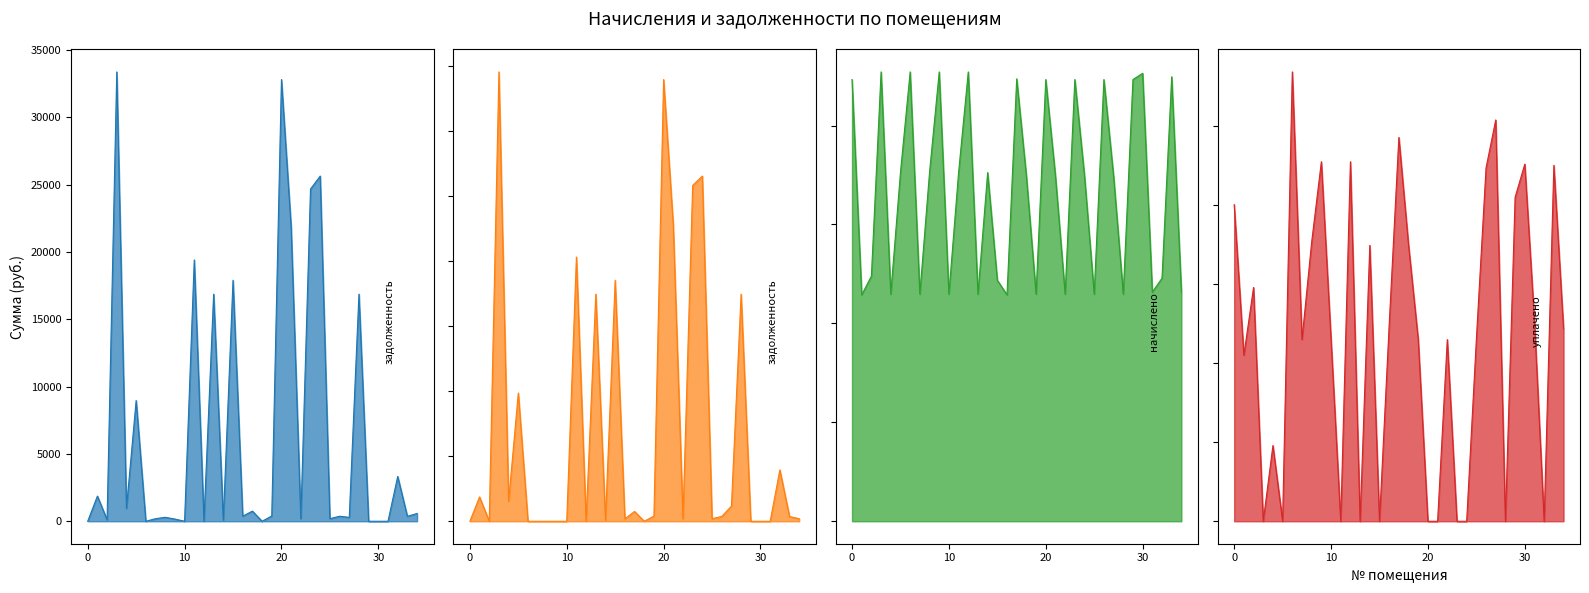

How many lines are shown in the chart?

4